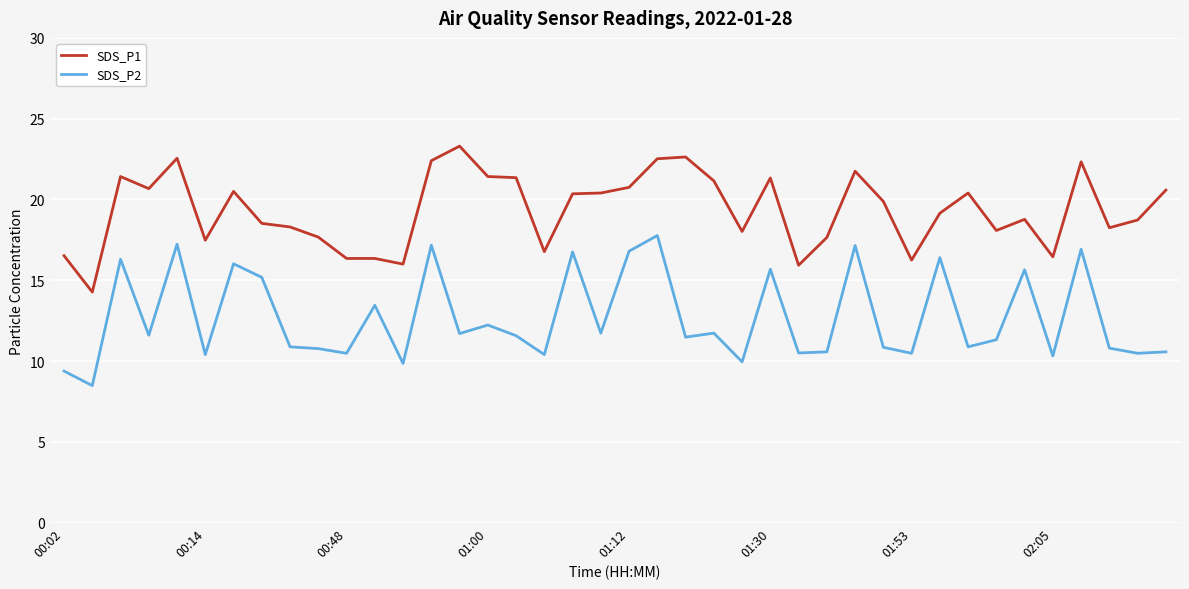

Rank the series by their maximum value, from highest to lowest.

SDS_P1, SDS_P2